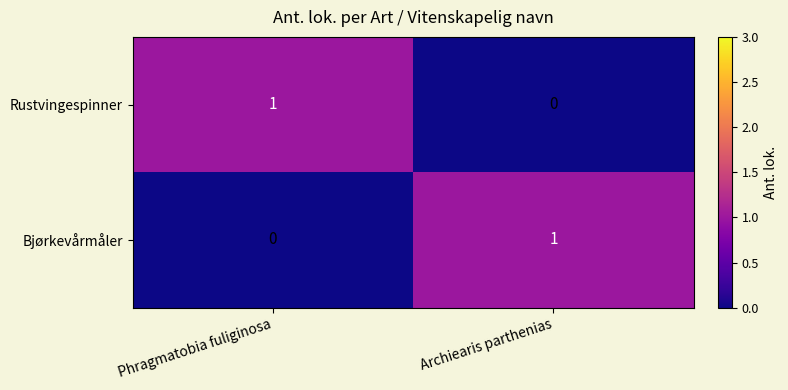

At which label does Bjørkevårmåler reach its peak?

Archiearis parthenias